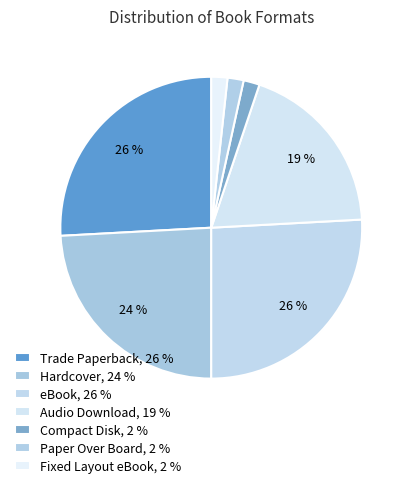

To the nearest percent, what percentage of the pie is eBook?

26%